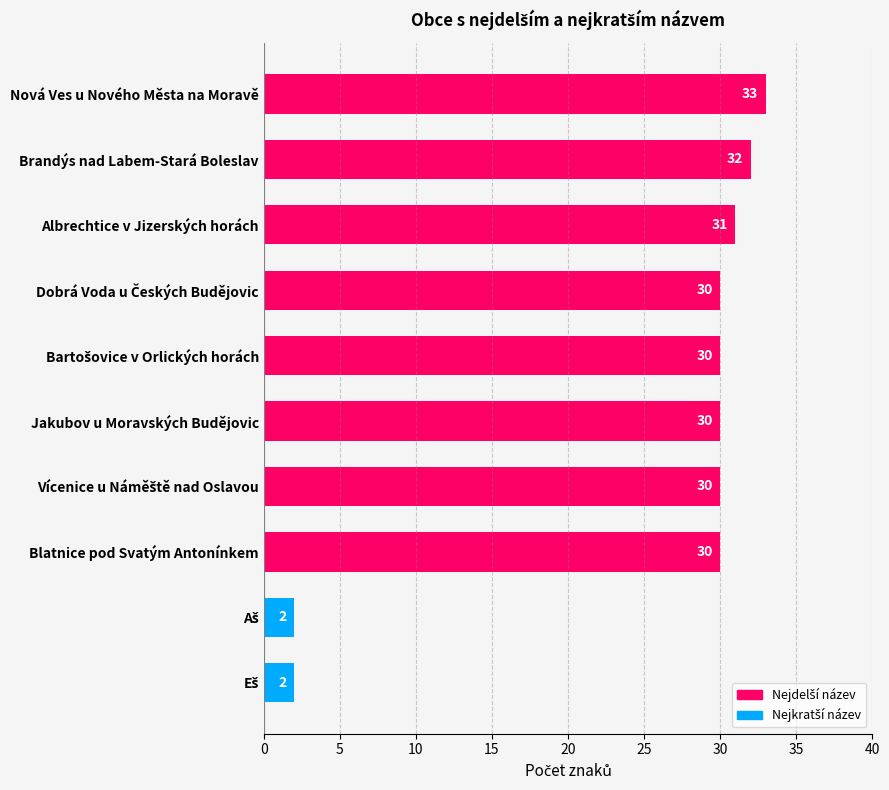

Which label corresponds to the largest value in the chart?

Nová Ves u Nového Města na Moravě